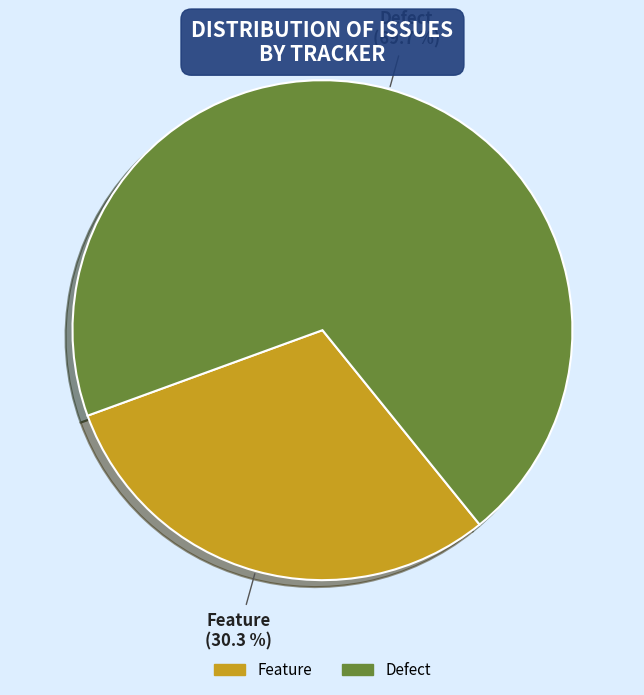

To the nearest percent, what is the combined percentage of Feature and Defect?

100%